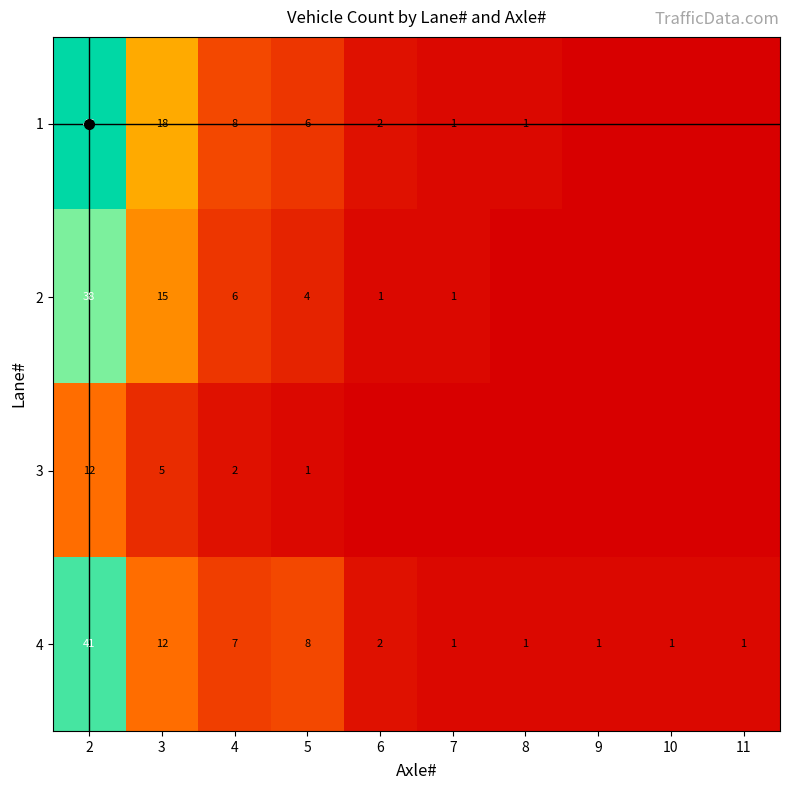

The 3 series shows 5 at 3. True or false?

True